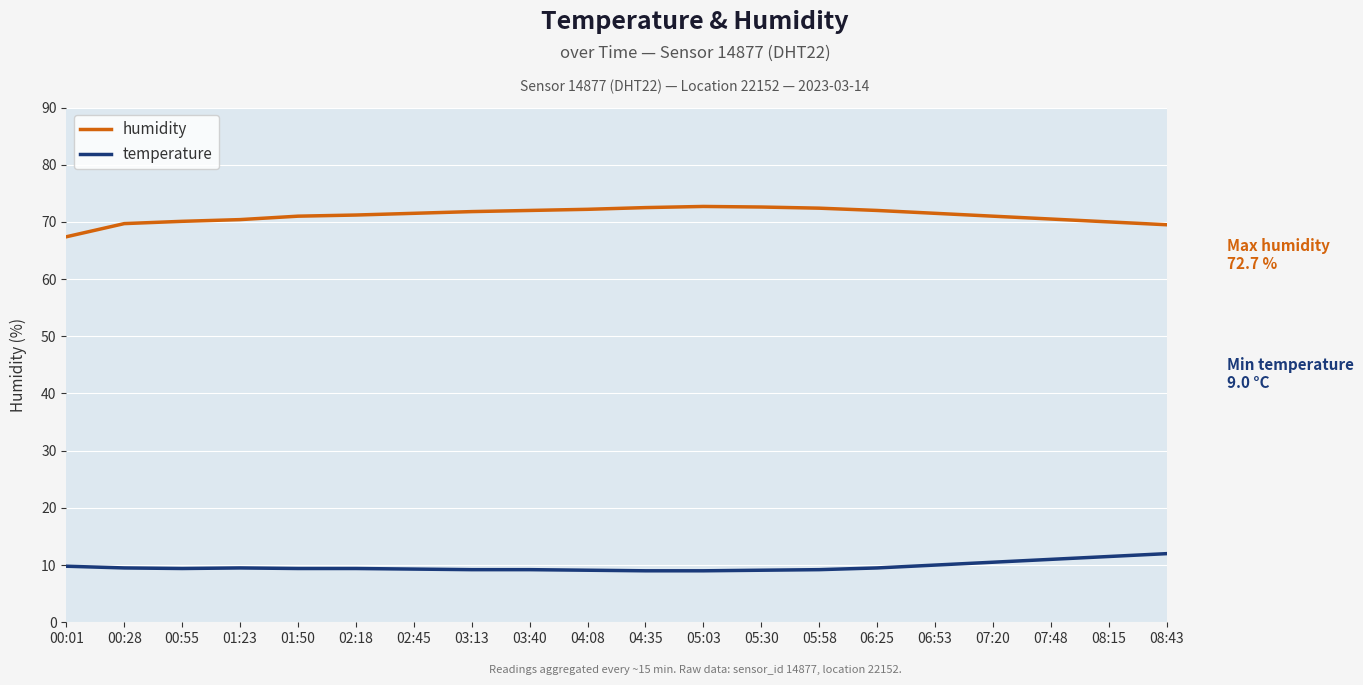

Which series has the widest spread of values?

humidity